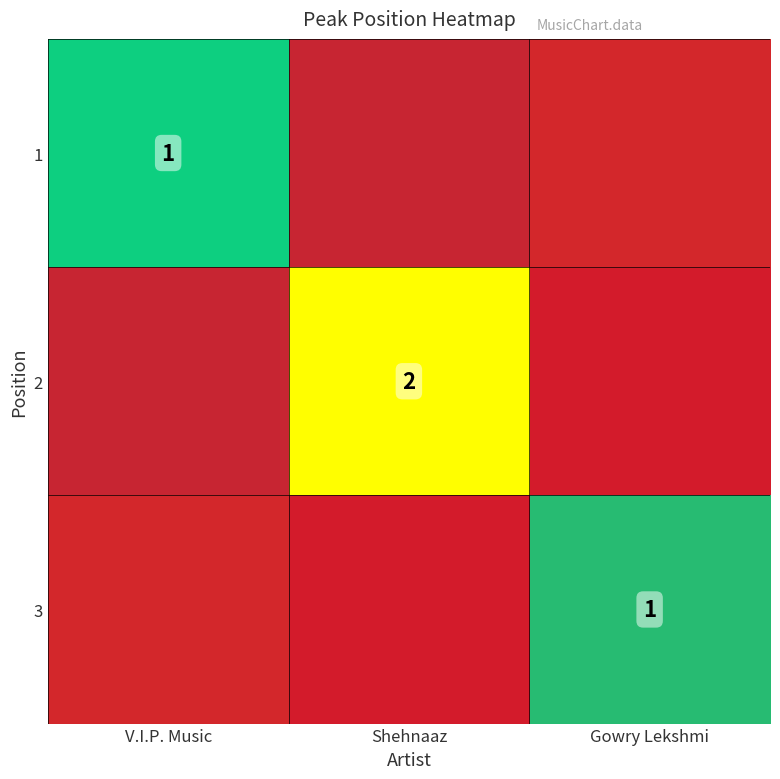

List the labels in order of 3 value, smallest first.

V.I.P. Music, Shehnaaz, Gowry Lekshmi